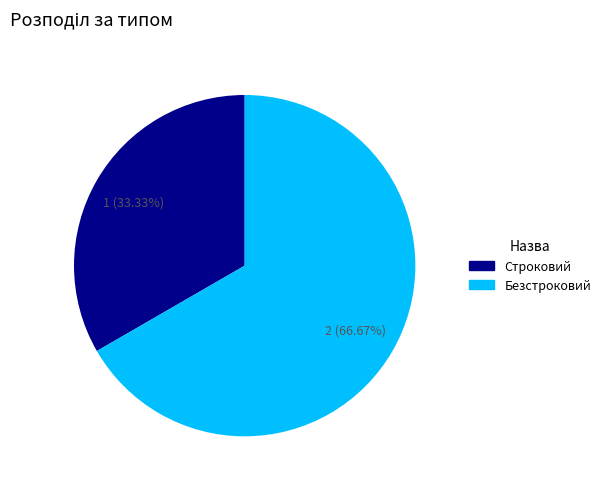

To the nearest percent, what portion does Строковий represent?

33%